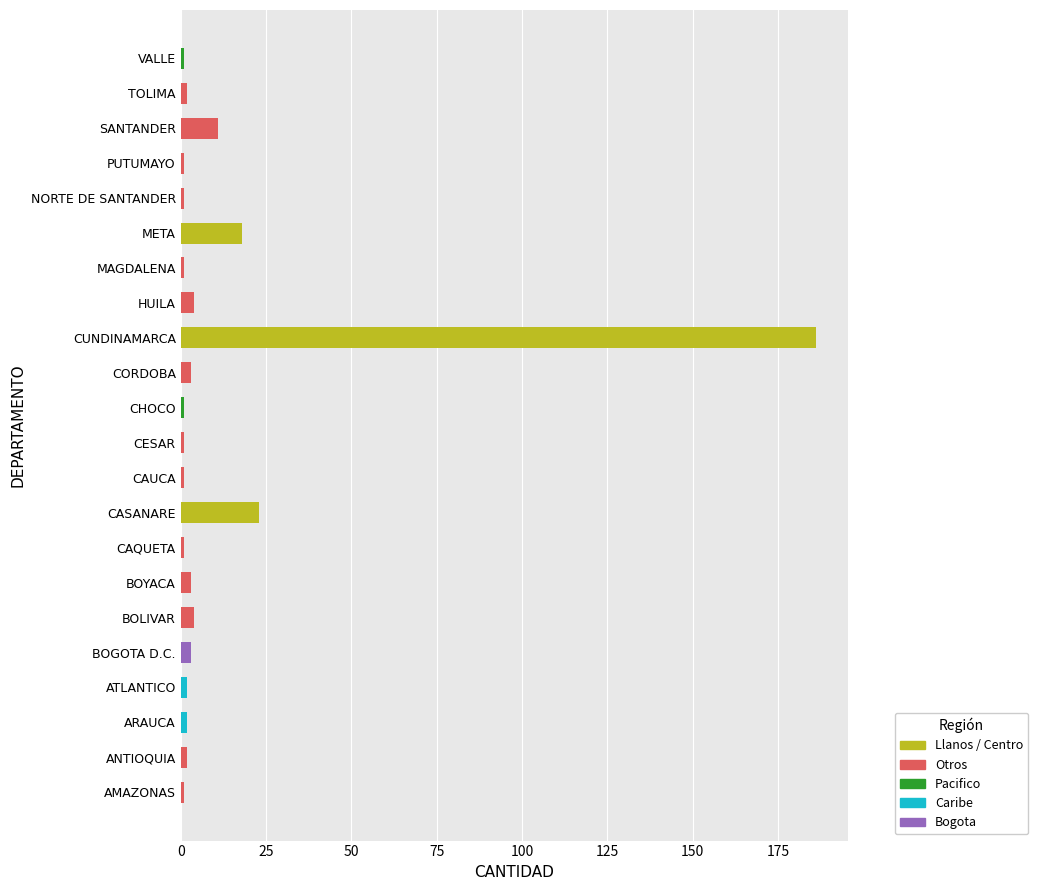

The chart shows a value of 25 at META. True or false?

False